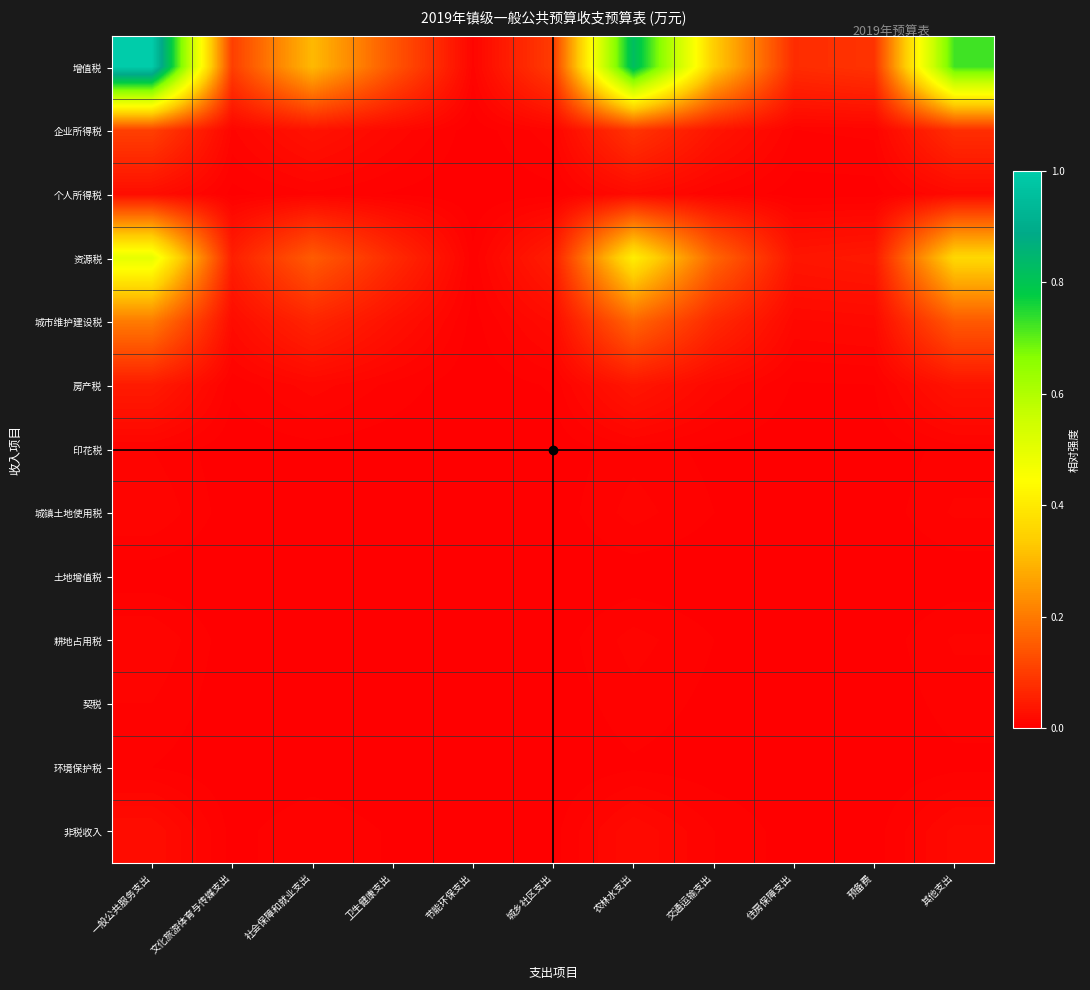

Between 社会保障和就业支出 and 住房保障支出, which series saw the biggest shift?

增值税